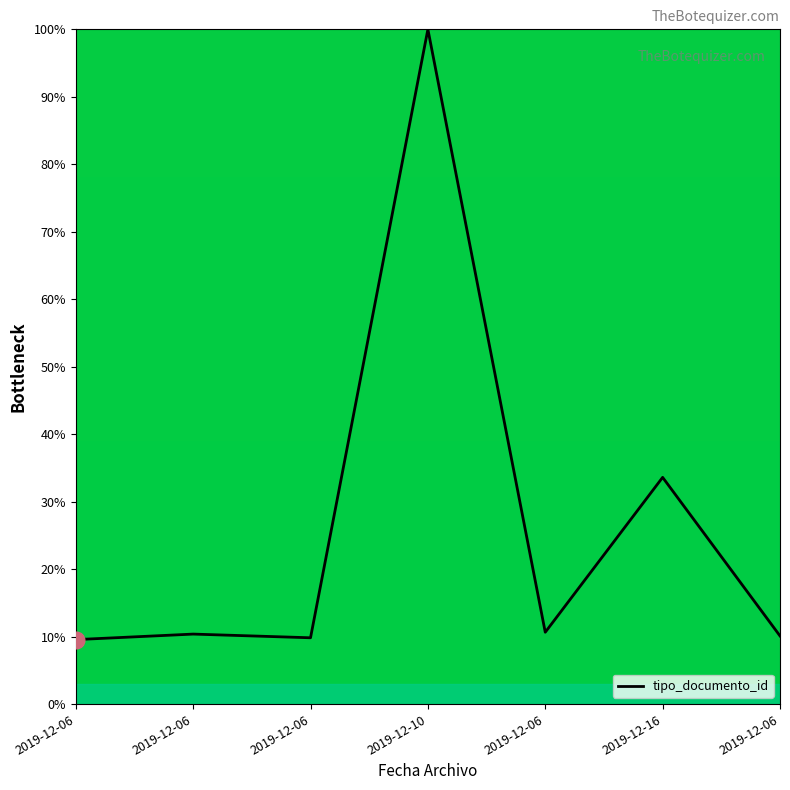

Where does the data first go above 10?

2019-12-06